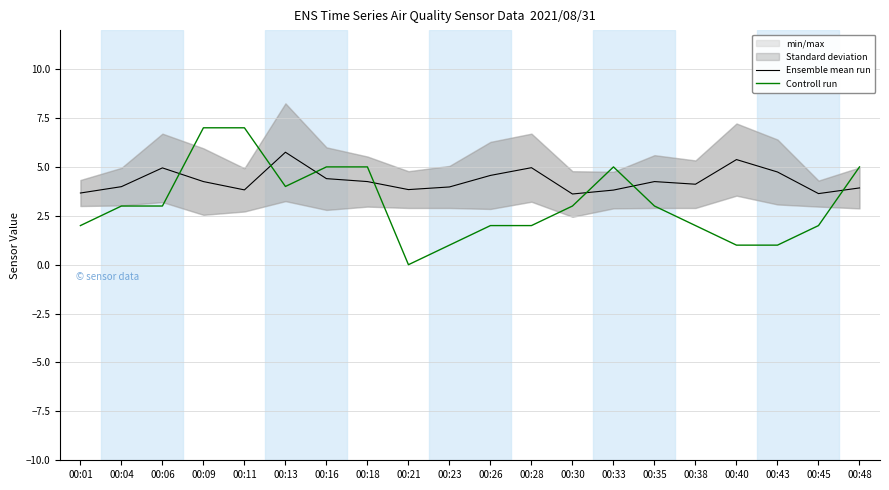

The Controll run series shows 4.2 at 00:35. True or false?

False